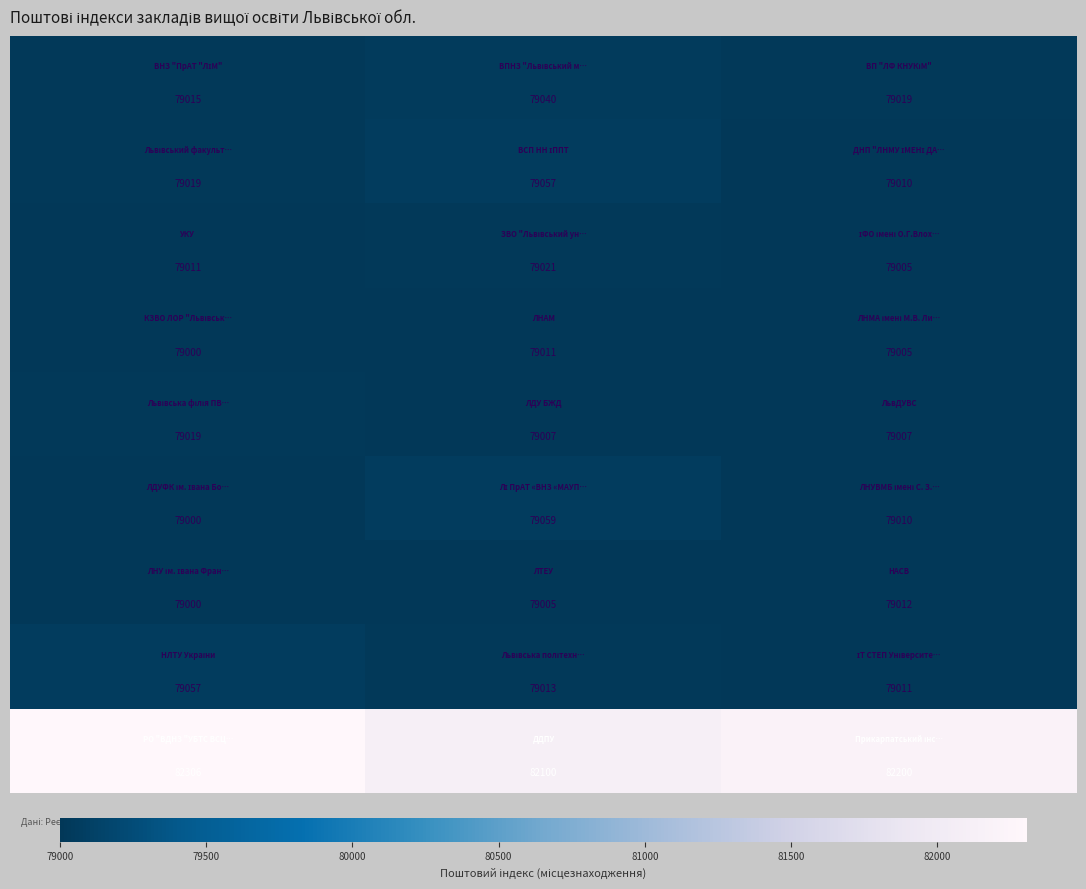

What is the minimum value shown in the chart?

79000